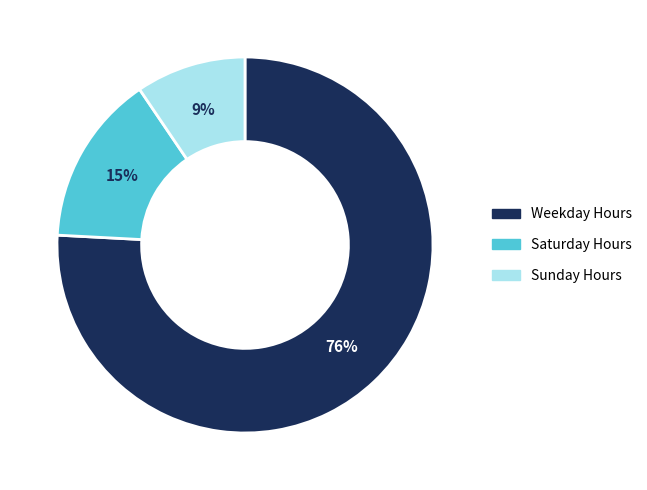

To the nearest percent, what is the average slice percentage?

33%